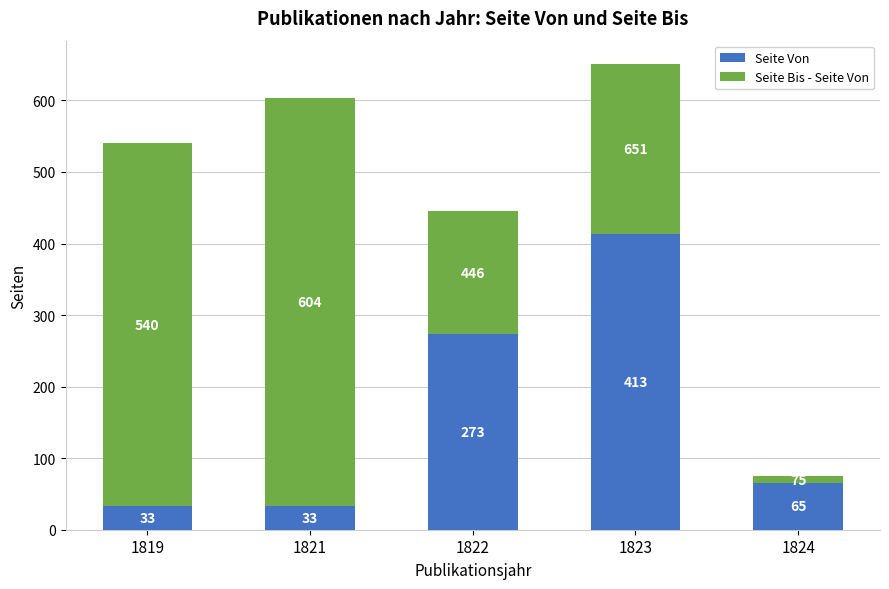

What is the average value of the Seite Von series?

163